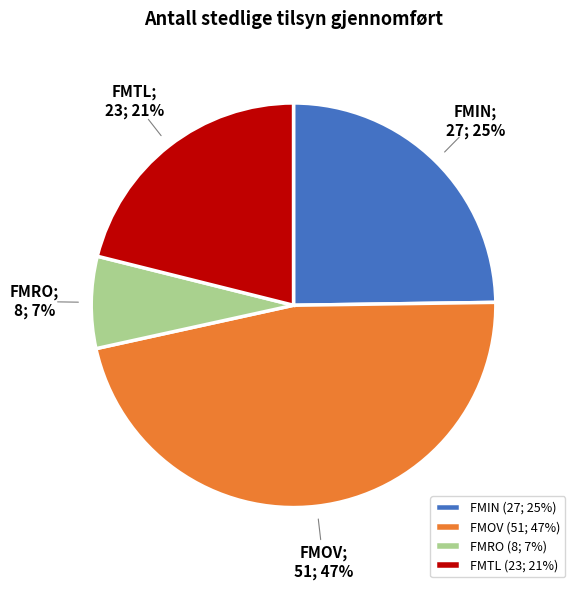

Does any single category account for the majority?

No